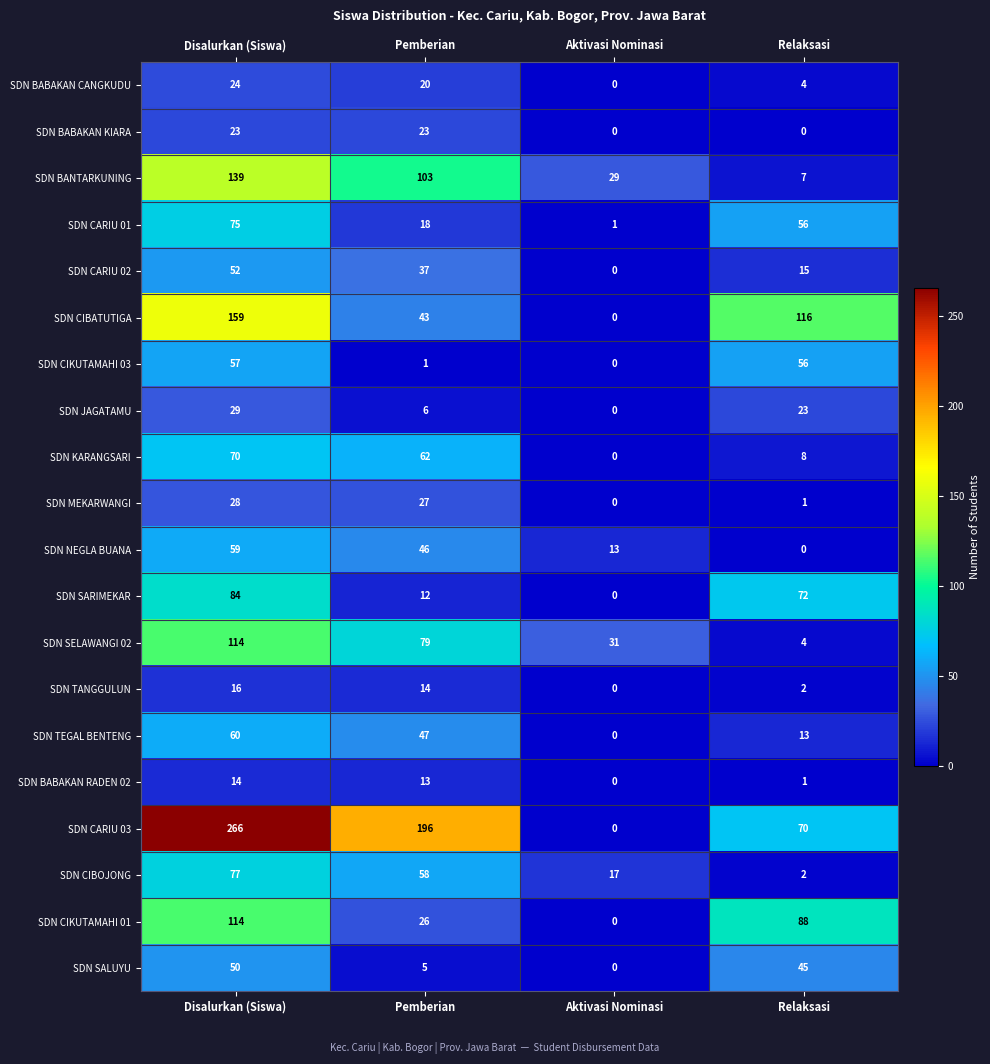

At which label is SDN CIBATUTIGA closest to 79?

Pemberian